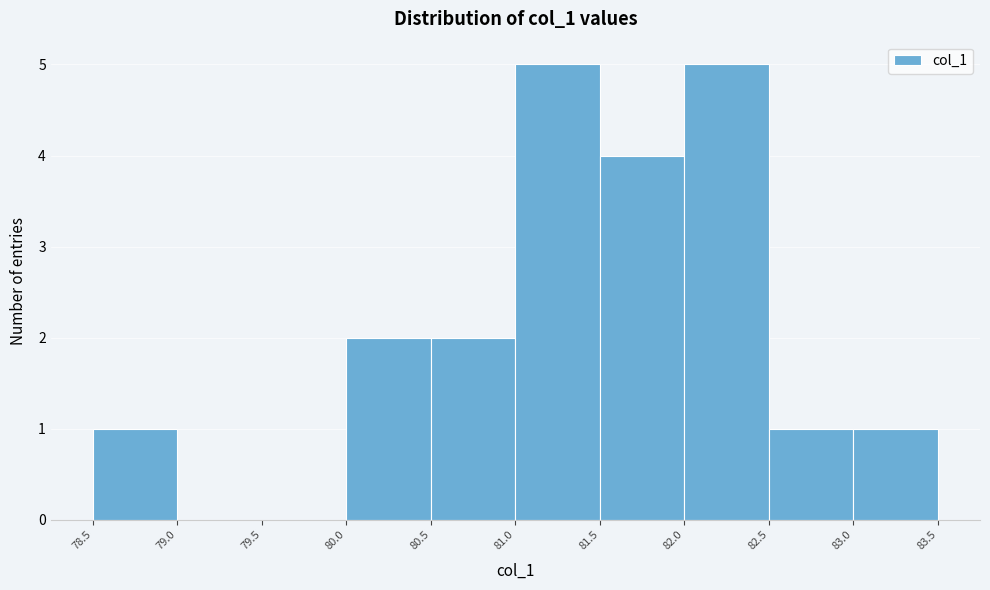

Reading left to right, list every bar in this chart as the range it spans on the x-axis followed by its height. The values are not printed on the chart, so give them approximately, as read against the axis.

78.5 to 79.0: 1
79.0 to 79.5: 0
79.5 to 80.0: 0
80.0 to 80.5: 2
80.5 to 81.0: 2
81.0 to 81.5: 5
81.5 to 82.0: 4
82.0 to 82.5: 5
82.5 to 83.0: 1
83.0 to 83.5: 1